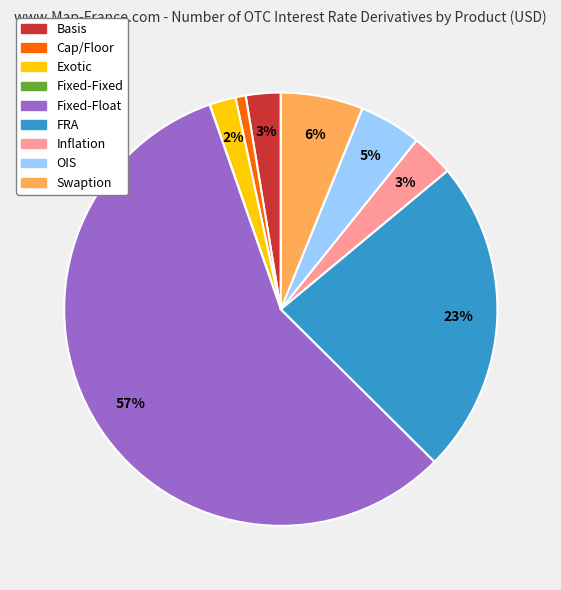

The OIS slice represents 15% of the pie. True or false?

False